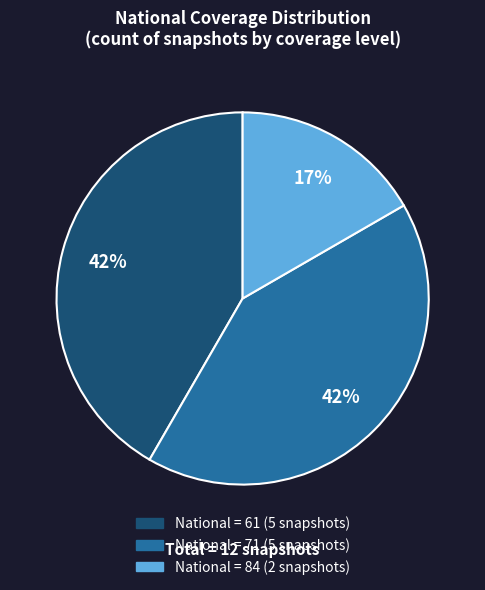

Is there a majority slice in this chart?

No